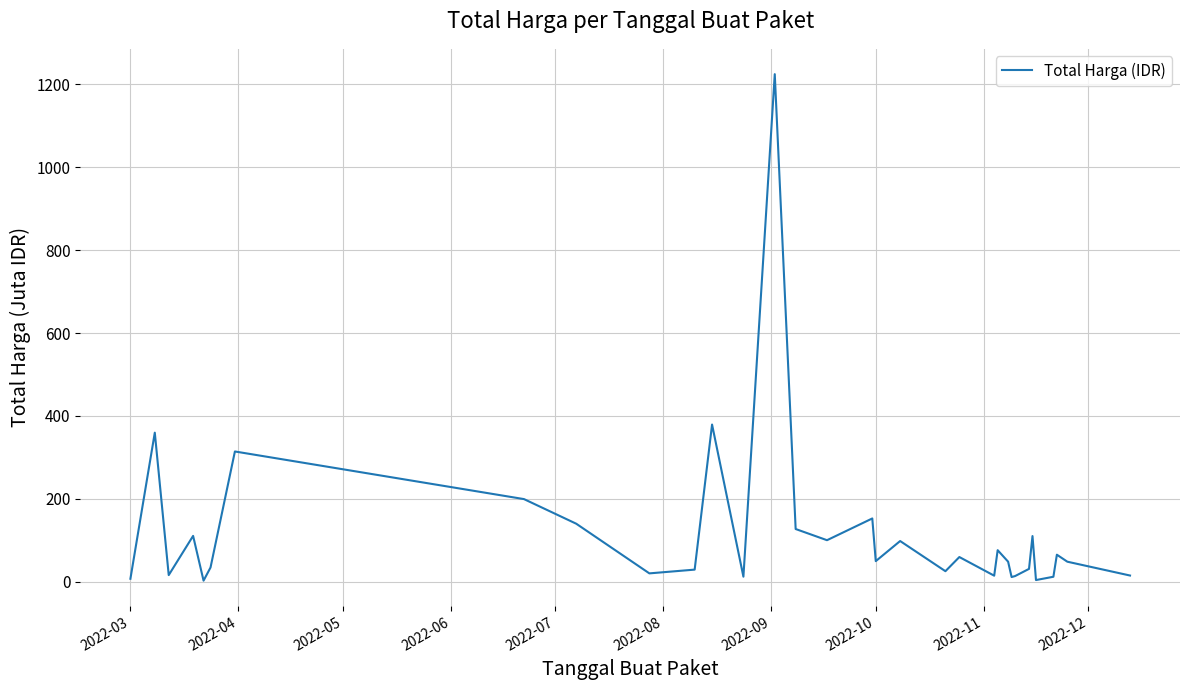

What is the maximum value shown in the chart?

1224.7